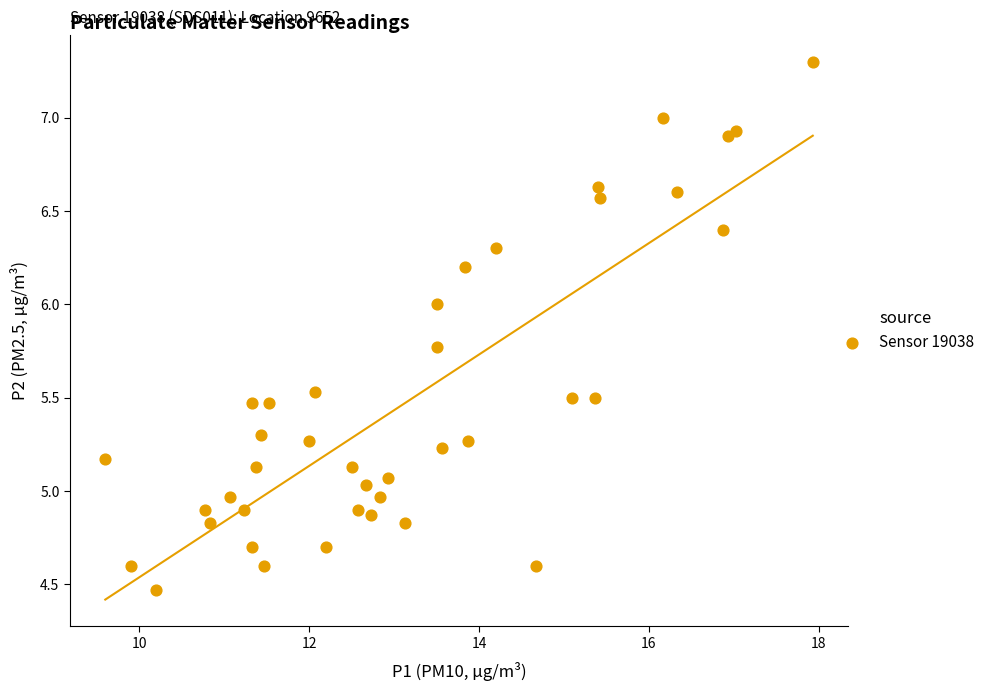

What is the range of X values (max minus min)?

8.3